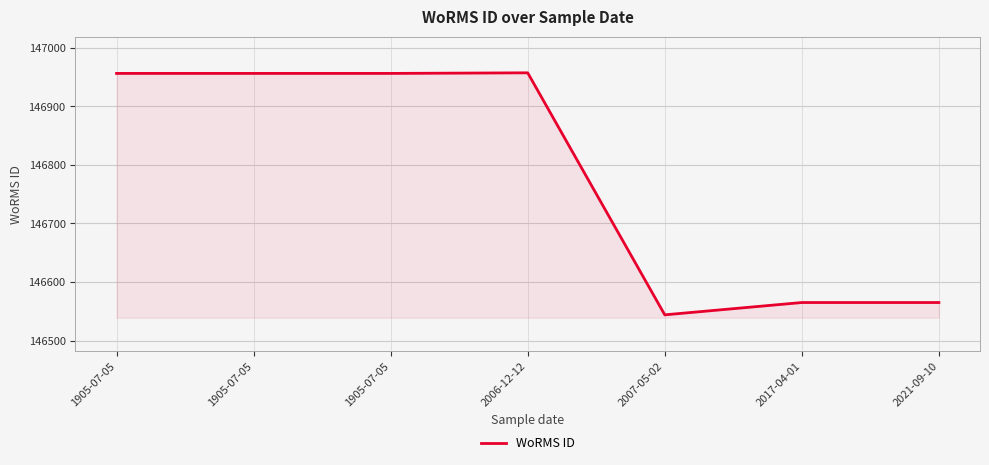

How many lines are shown in the chart?

1